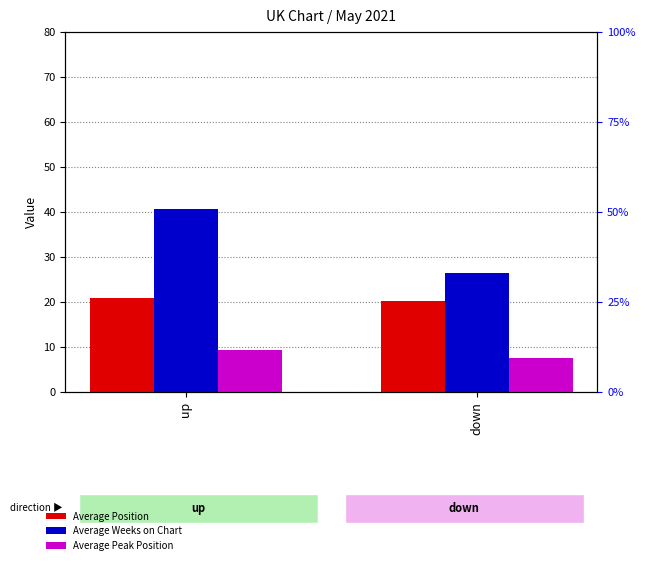

What is the spread (max minus min) of values at up?

31.2